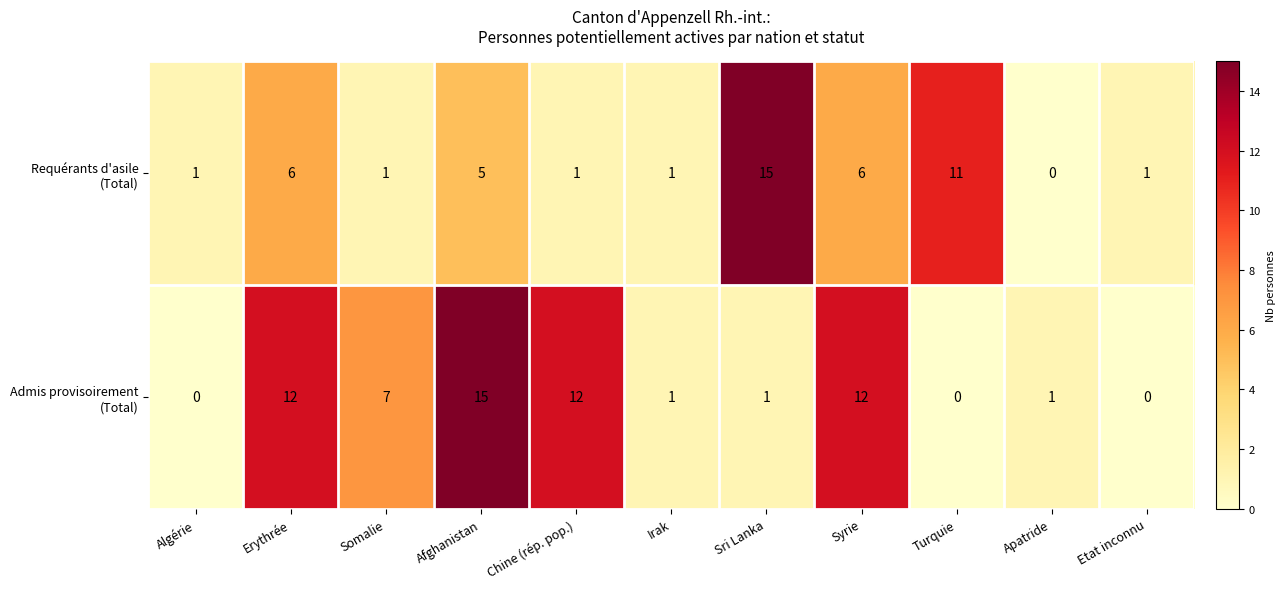

At how many categories does at least one series exceed 9?

6